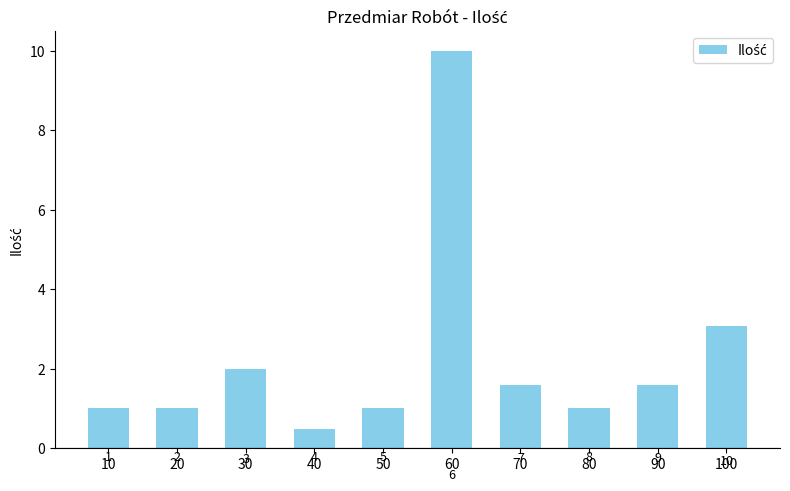

Reading left to right, transcribe all the data shown in this chart.

10=1.0	20=1.0	30=2.0	40=0.5	50=1.0	60=10.0	70=1.6	80=1.0	90=1.6	100=3.1